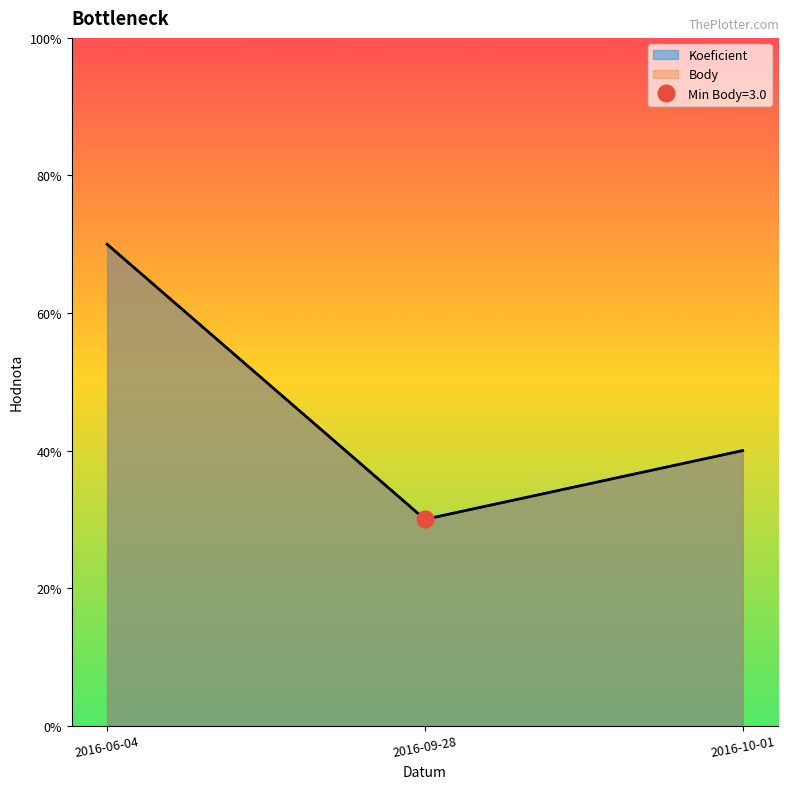

What is the sum of the Koeficient values at 2016-10-01 and 2016-09-28?

7